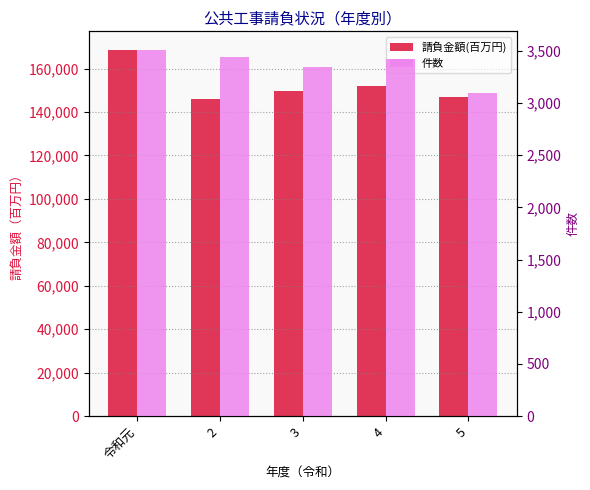

How many data points does each series have?

5